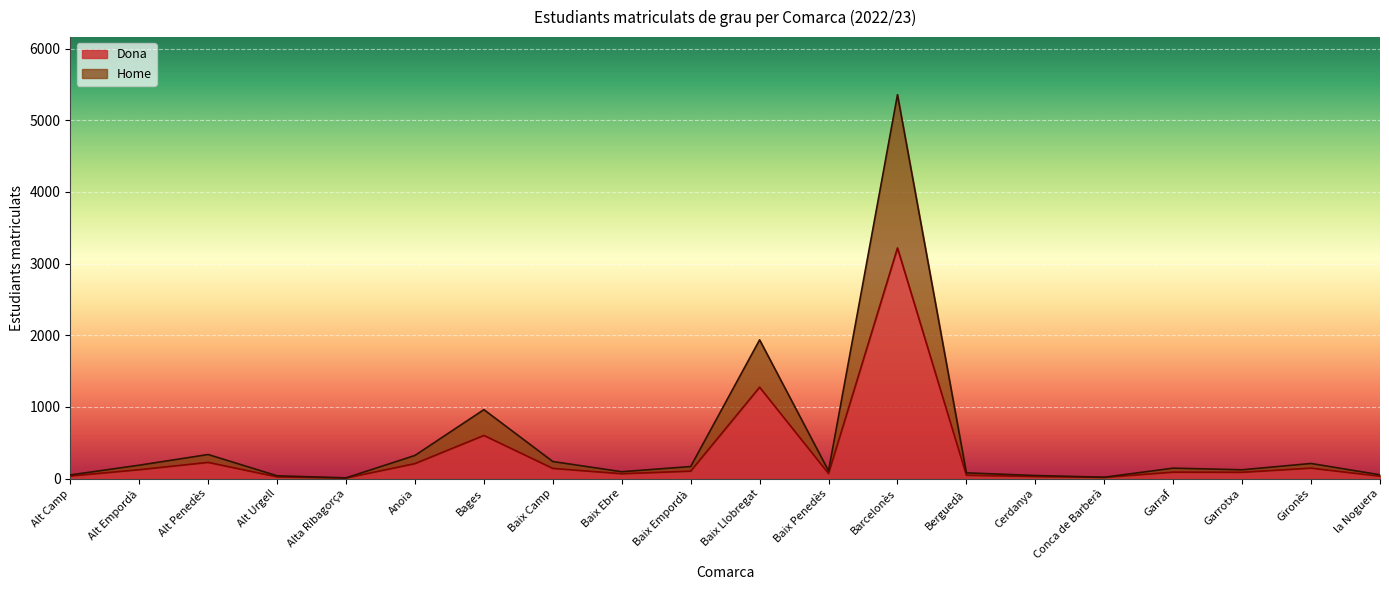

What is the difference between the second highest and second lowest values in the Dona series?

1258